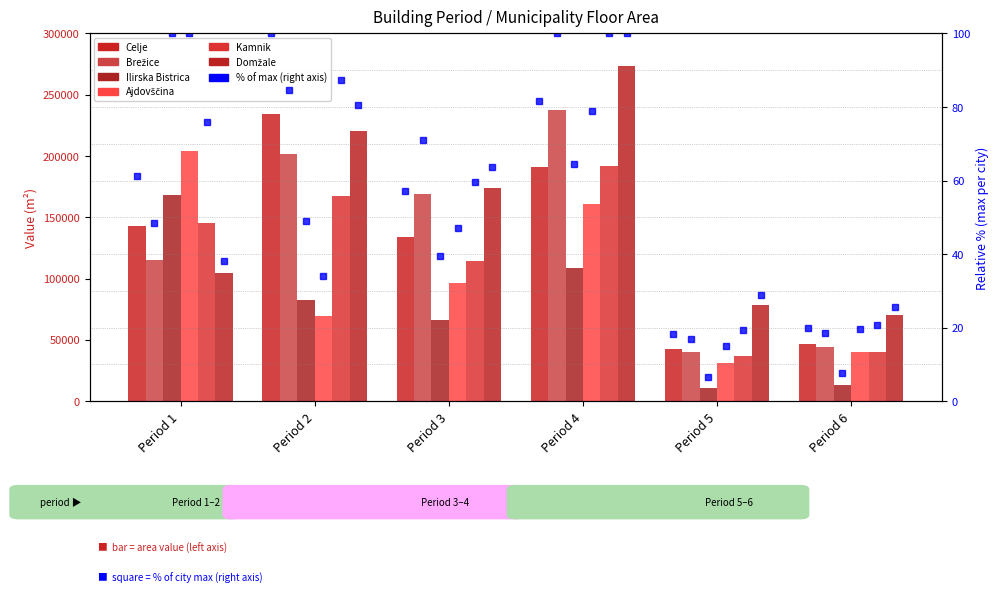

Is it true that Kamnik equals 72922.9 at Period 2?

False